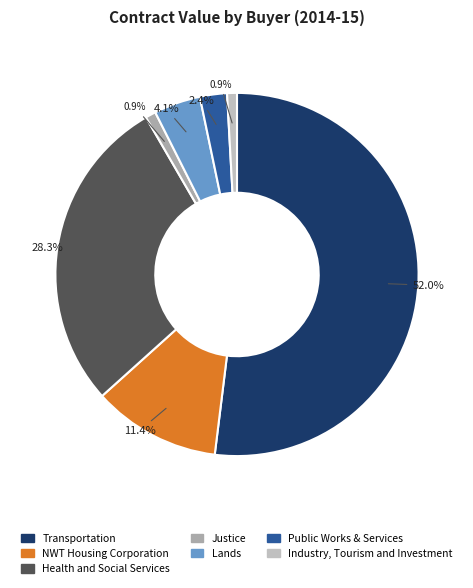

Do Justice and Health and Social Services together represent more than half of the pie?

No